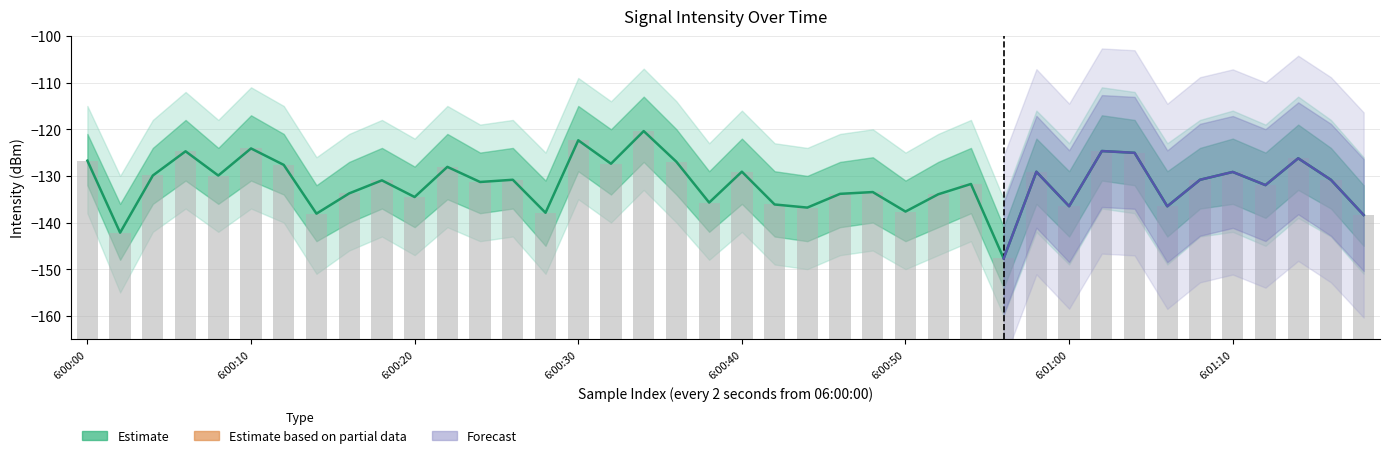

What is the minimum value shown in the chart?

-147.7